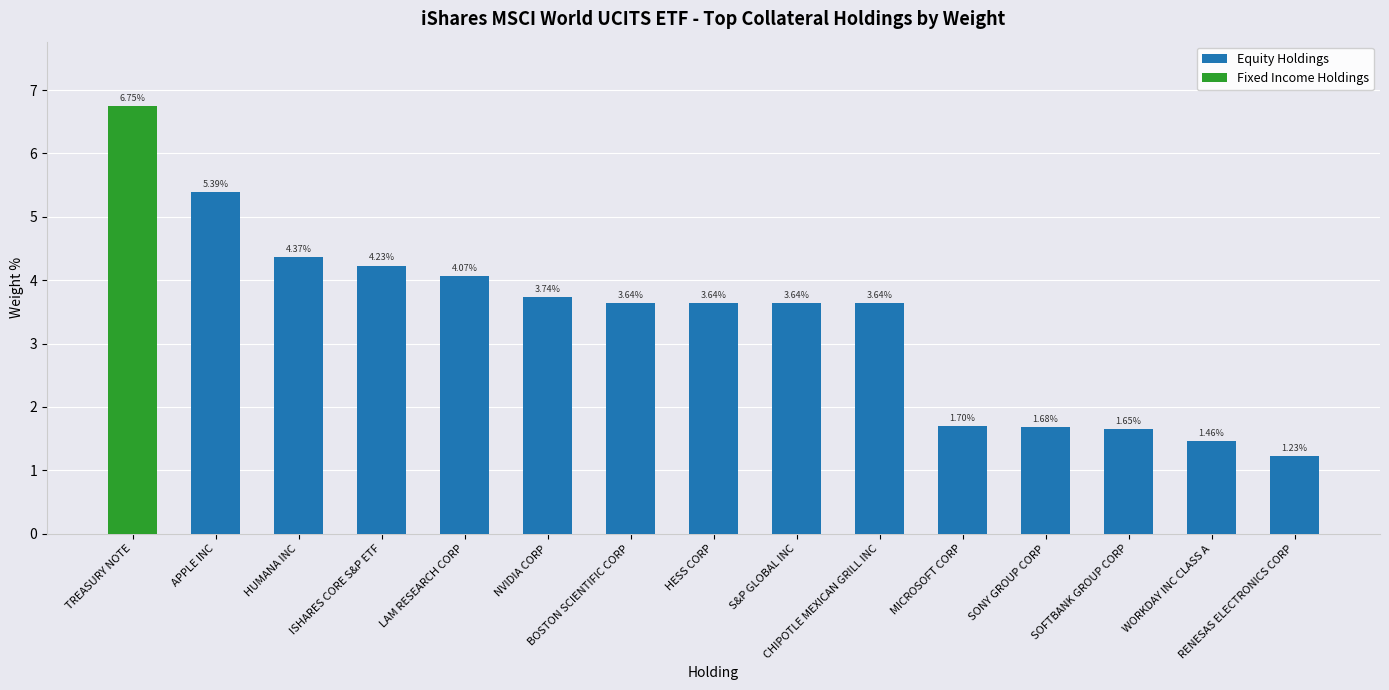

What is the sum of all Equity Holdings values?

44.1